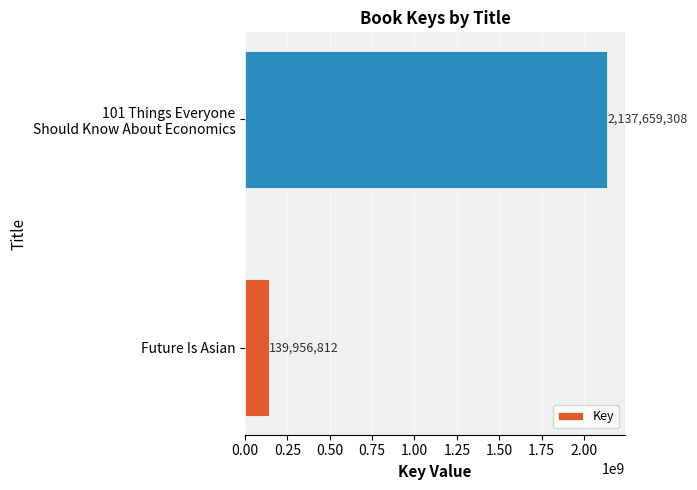

What is the greatest value displayed?

2137659308